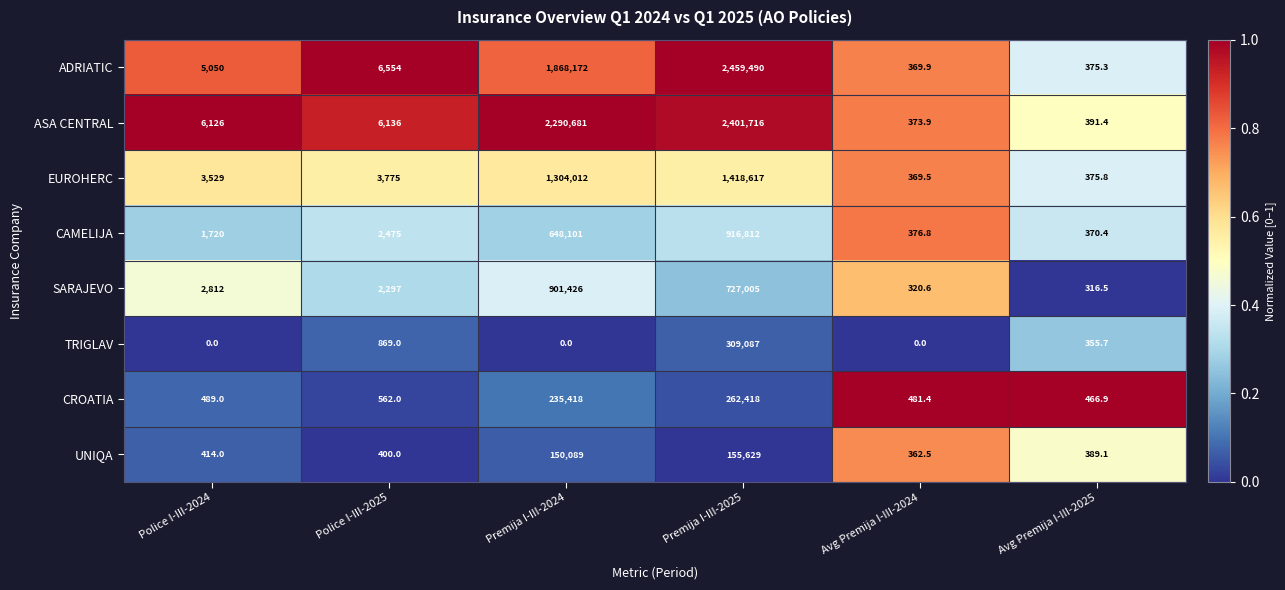

Which series changed the most between Police I-III-2025 and Avg Premija I-III-2025?

ADRIATIC